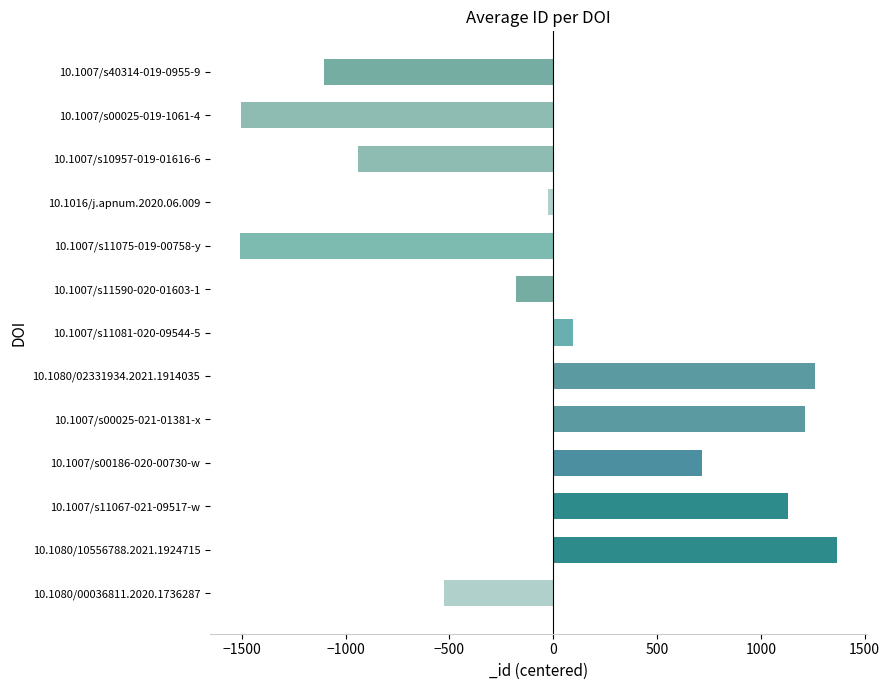

What is the smallest value displayed?

-1508.9